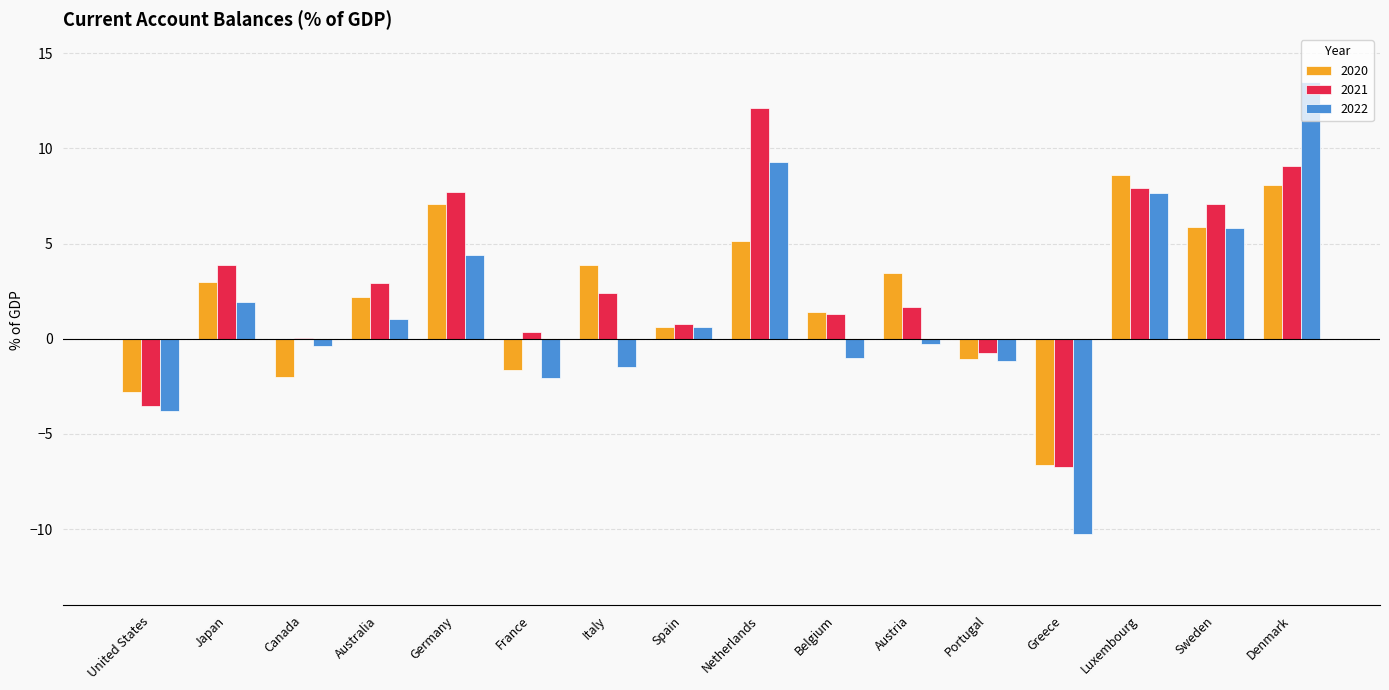

Where is 2022 nearest to the value 1?

Australia